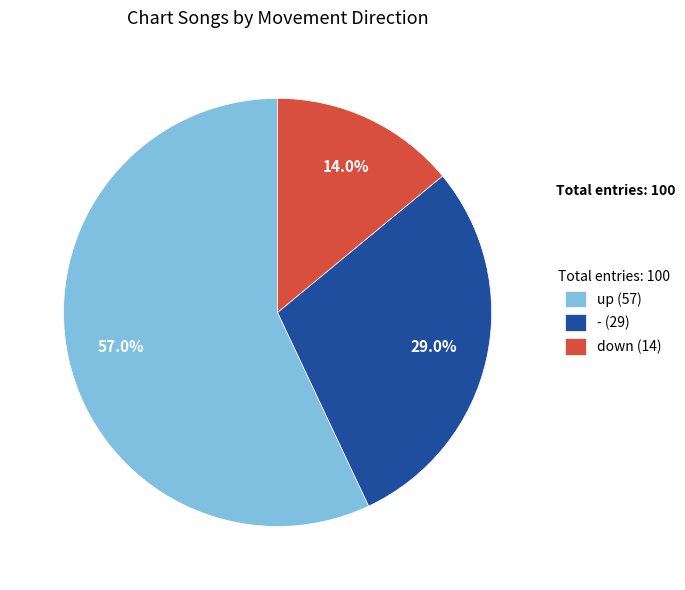

Which has a higher value, up or down?

up